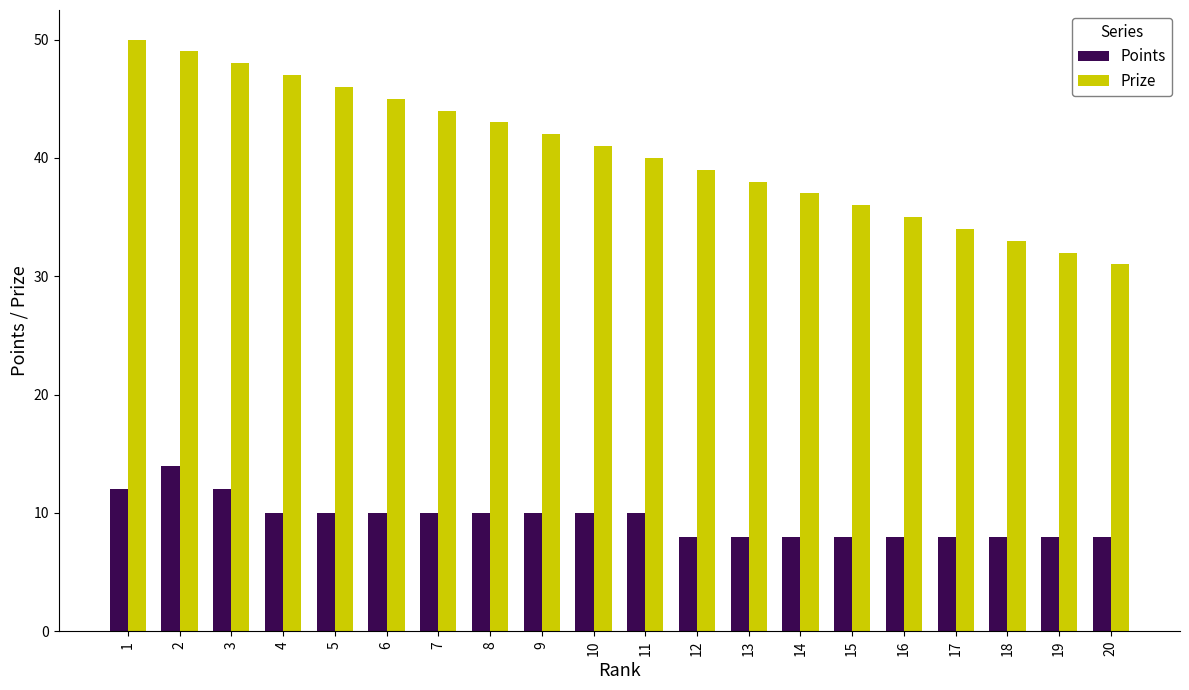

What is the lowest value of the Prize series?

31